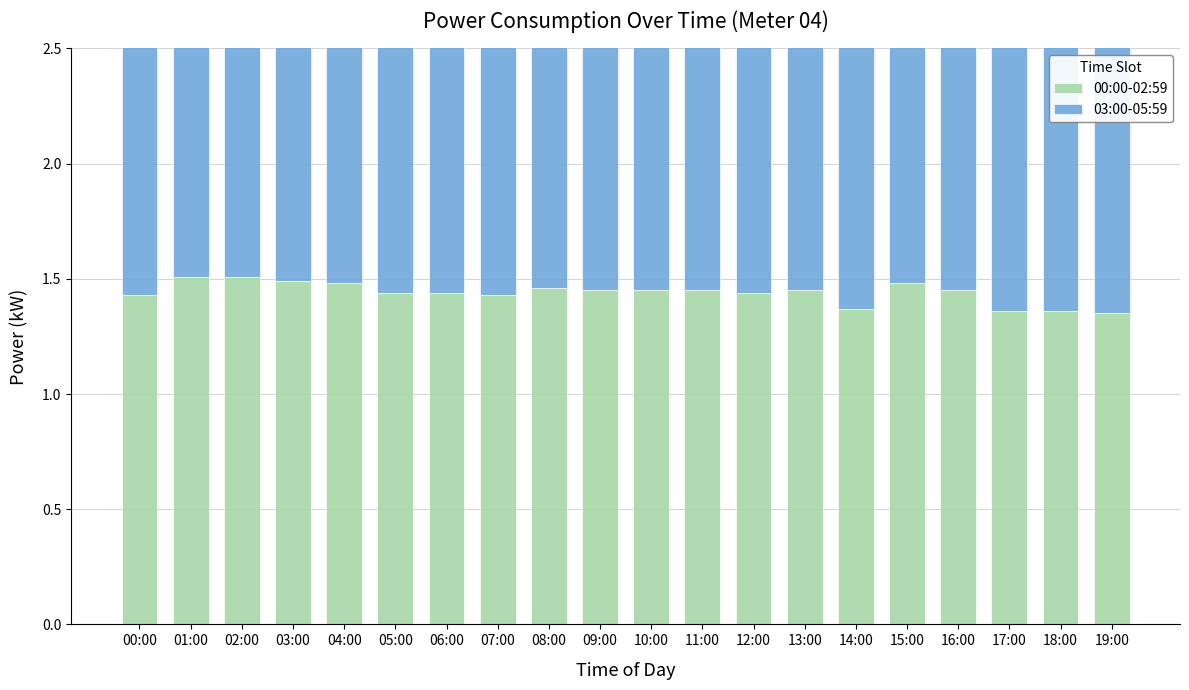

Which label corresponds to the largest value in the chart?

01:00